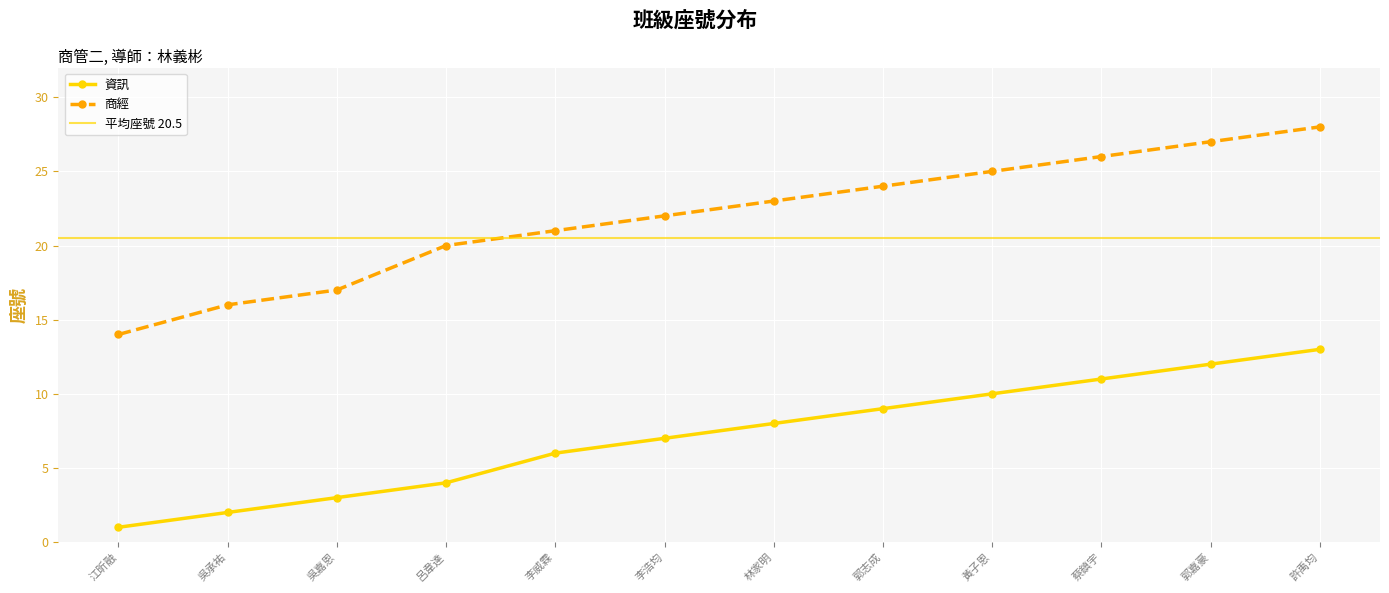

True or false: 商經 and 資訊 intersect in this chart.

False